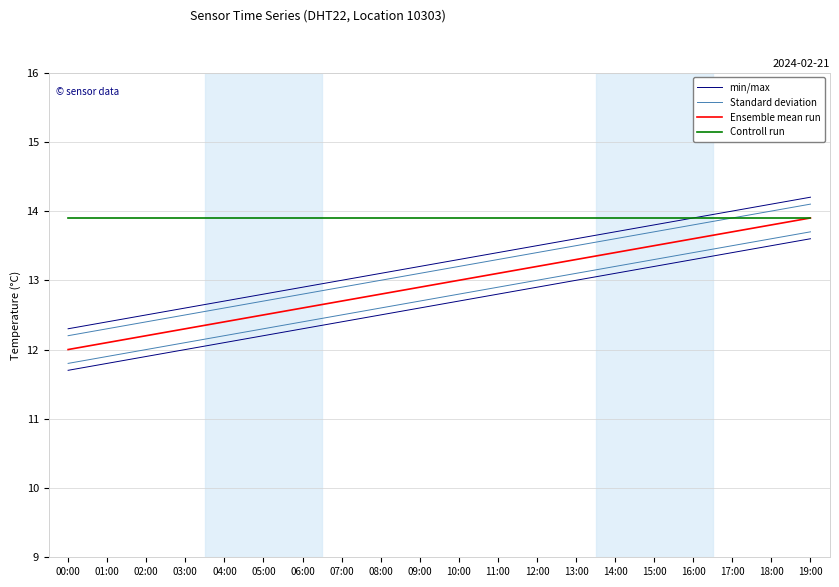

What are all the series names shown in the legend?

min/max, Standard deviation, Ensemble mean run, Controll run